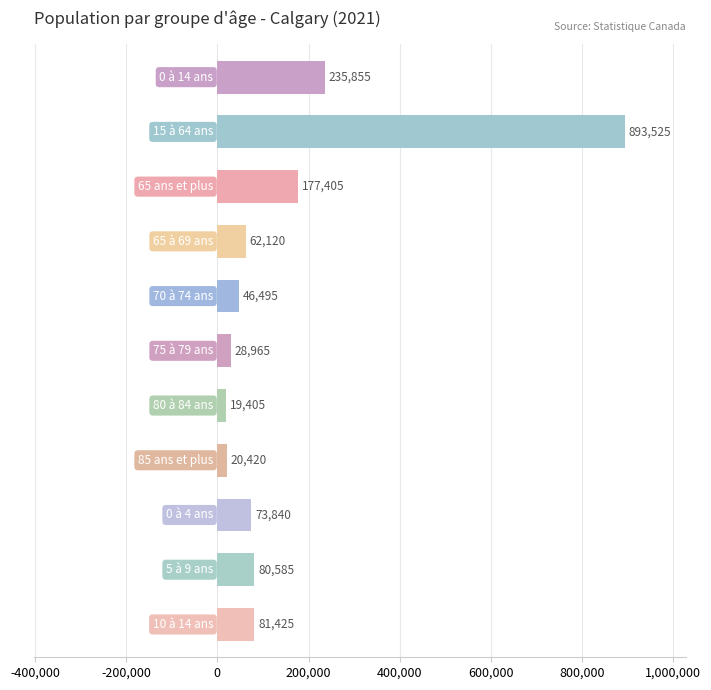

What is the value of the 4th bar from the top?

62120